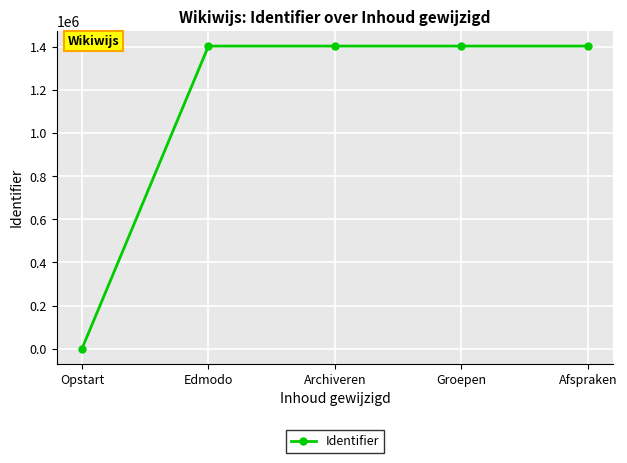

The chart shows a value of 1403026 at Groepen. True or false?

True